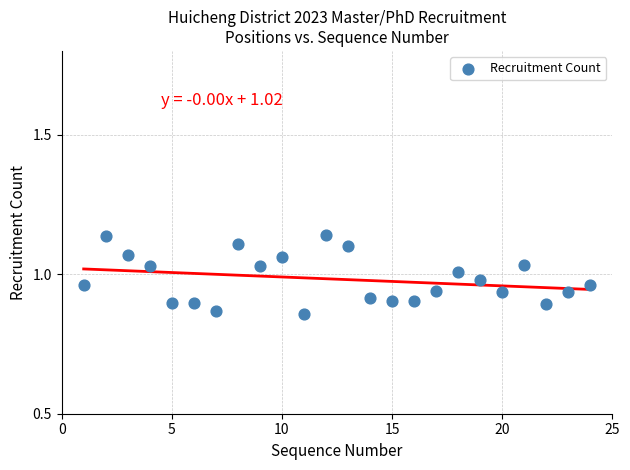

What is the range of Y values (max minus min)?

0.3